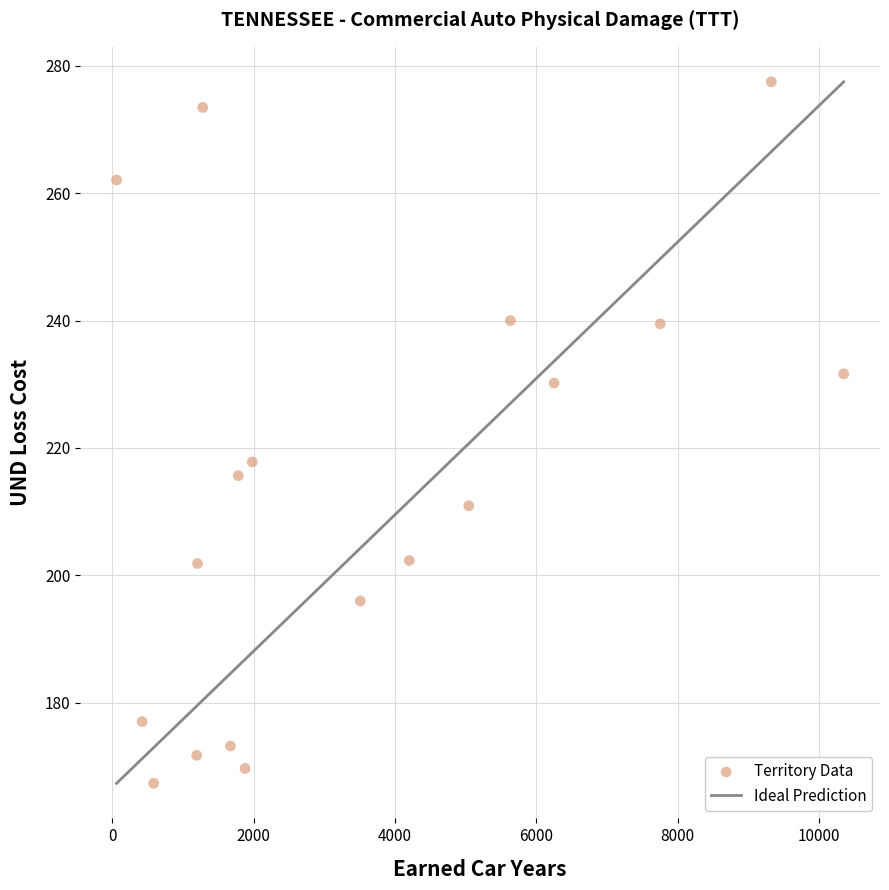

What is the range of Y values (max minus min)?

110.2